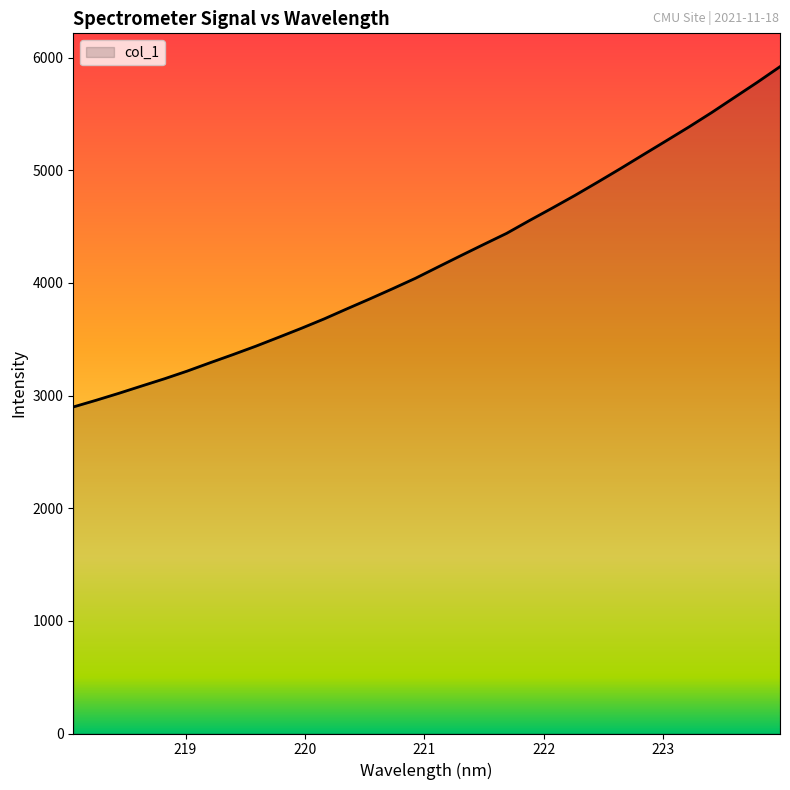

What is the greatest value displayed?

5919.0